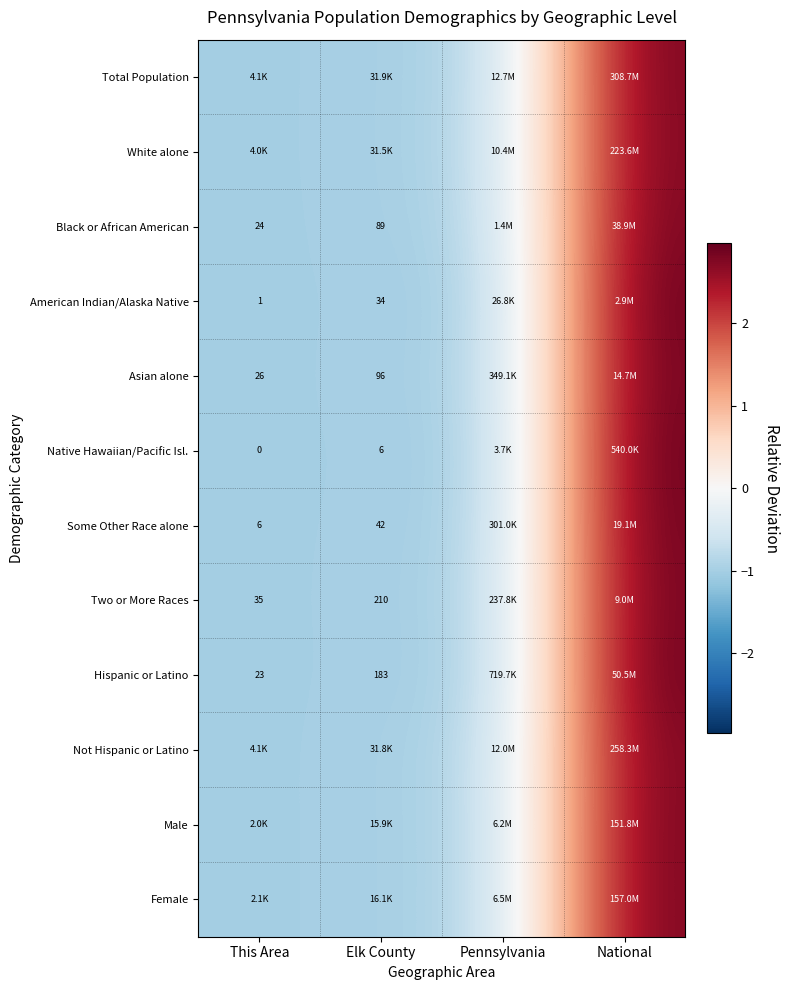

At which category is the sum across all series the highest?

National